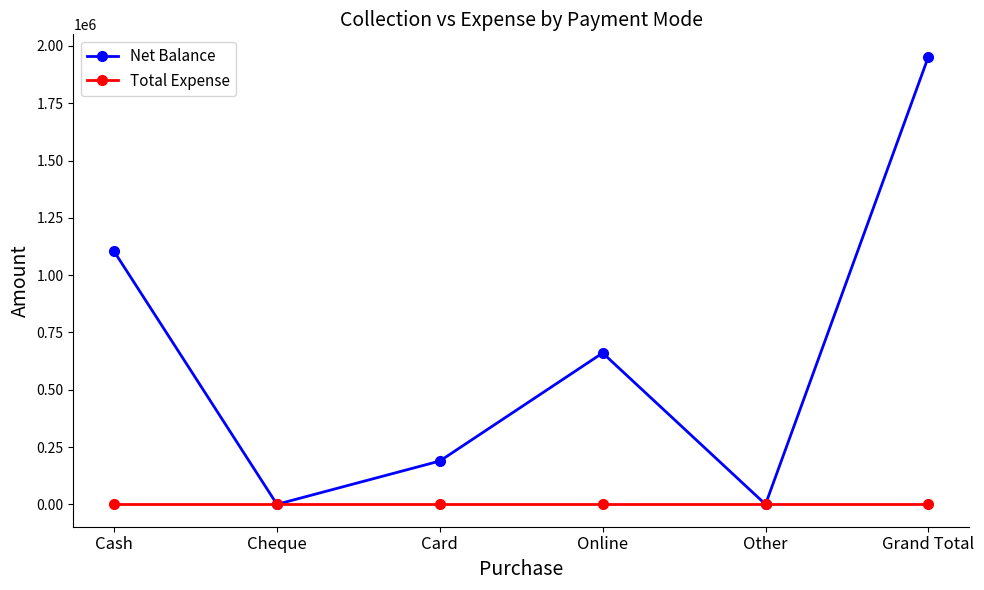

What is the label of the 5th point from the right?

Cheque